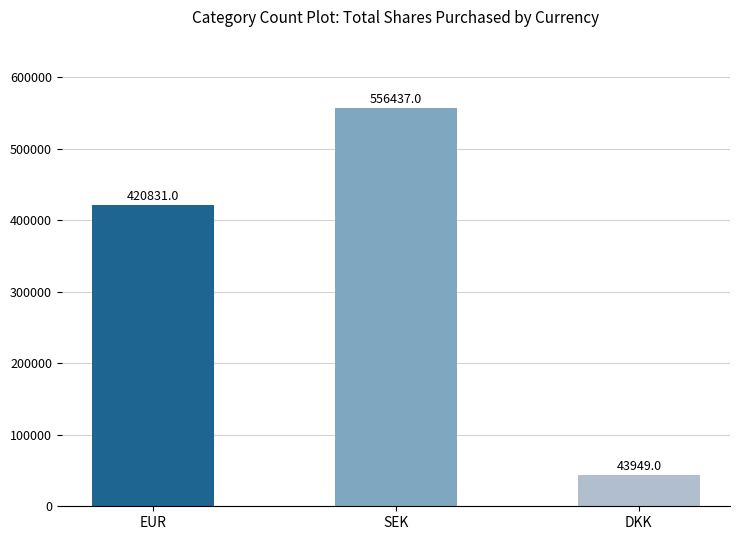

List the labels in order of value, smallest first.

DKK, EUR, SEK